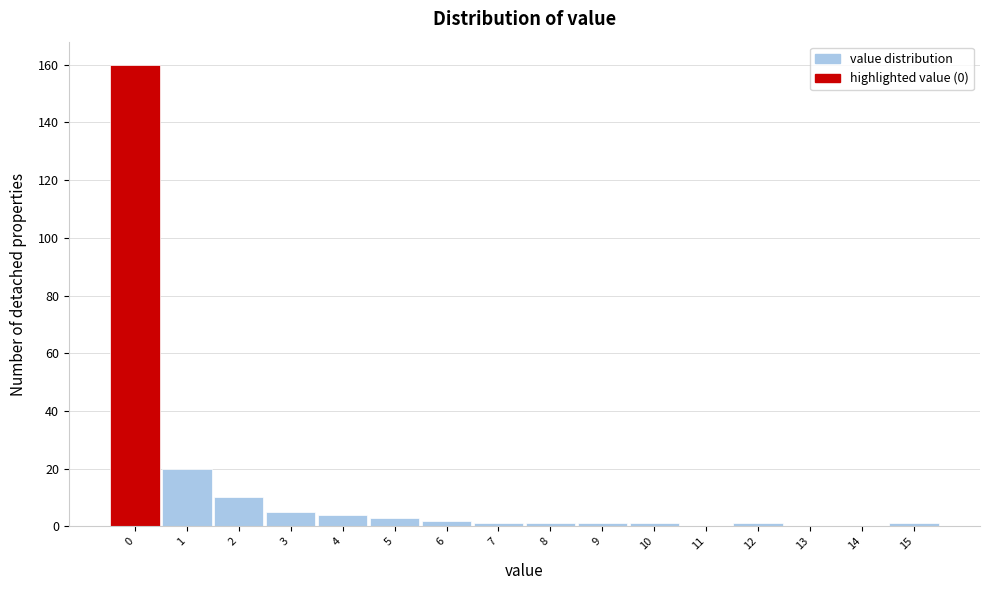

Reading left to right, list every bar in this chart as the range it spans on the x-axis followed by its height. The values are not printed on the chart, so give them approximately, as read against the axis.

-0.5 to 0.5: 160
0.5 to 1.5: 20
1.5 to 2.5: 10
2.5 to 3.5: 6
3.5 to 4.5: 4
4.5 to 5.5: 4
5.5 to 6.5: 2
6.5 to 7.5: under 2
7.5 to 8.5: under 2
8.5 to 9.5: under 2
9.5 to 10.5: under 2
10.5 to 11.5: 0
11.5 to 12.5: under 2
12.5 to 13.5: 0
13.5 to 14.5: 0
14.5 to 15.5: under 2